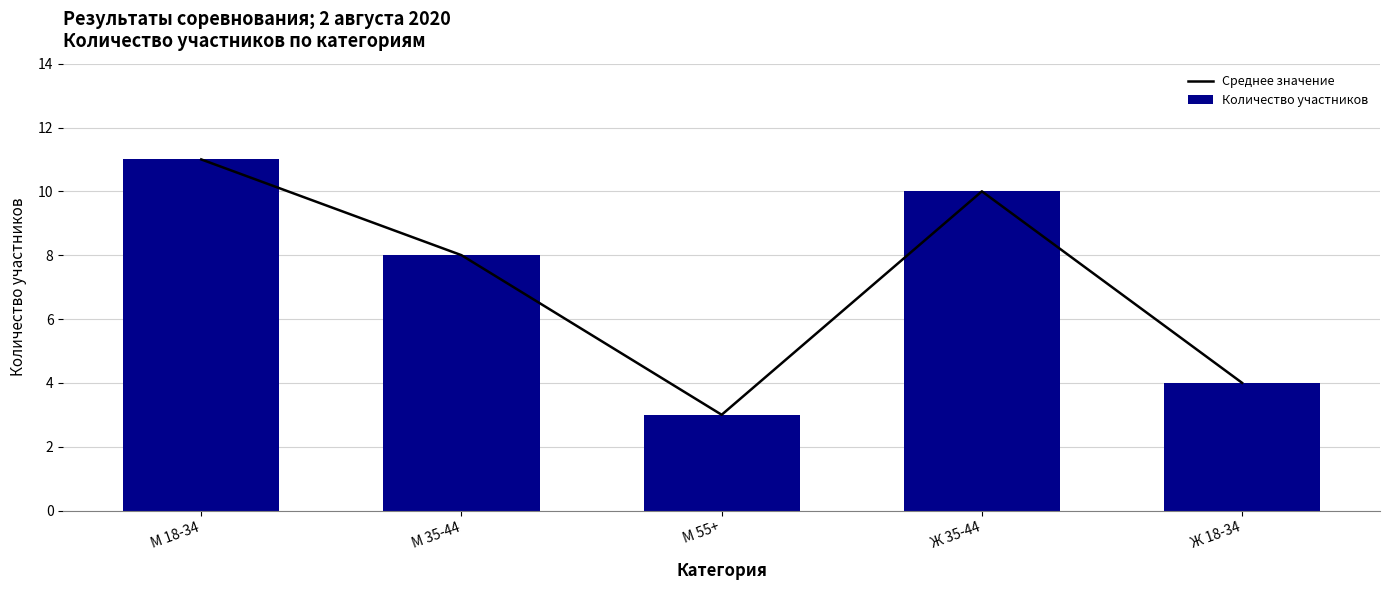

How many values in the Среднее значение series exceed 8?

2